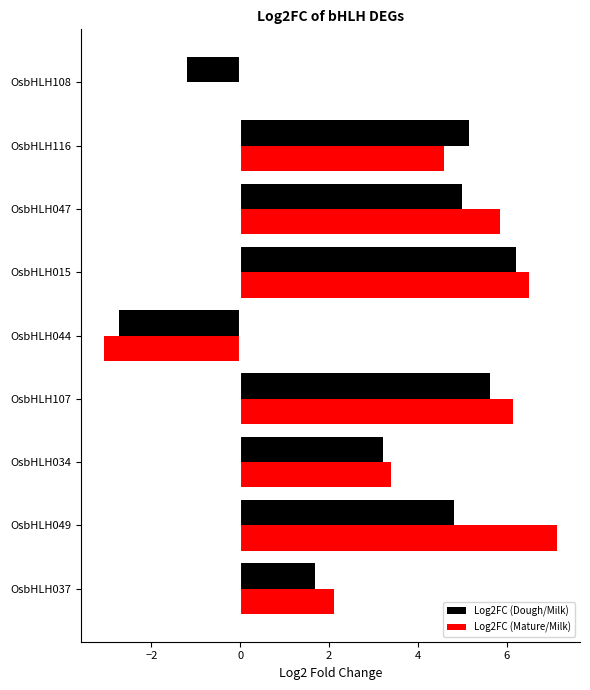

How many categories are shown in the chart?

9